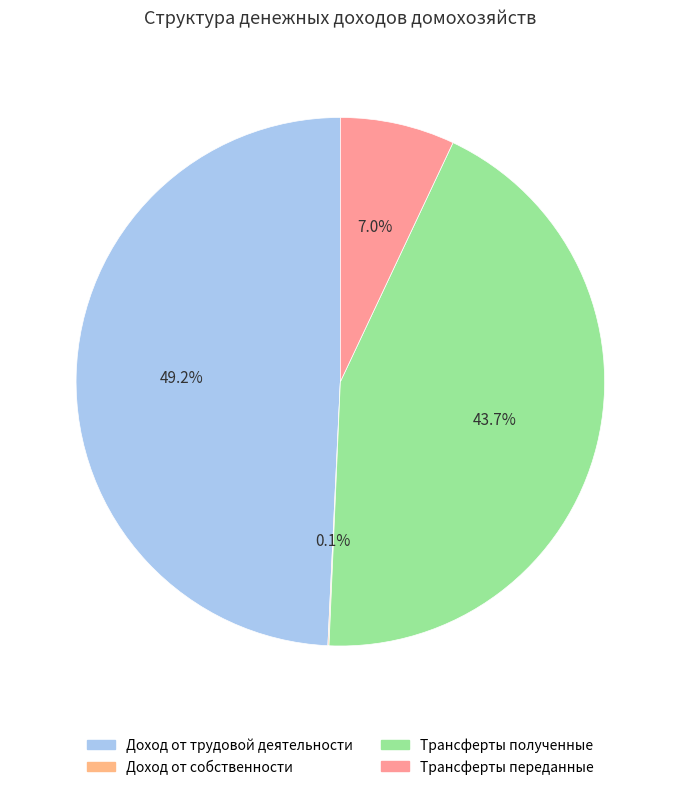

Is the sum of Трансферты переданные and Доход от трудовой деятельности greater than half?

Yes